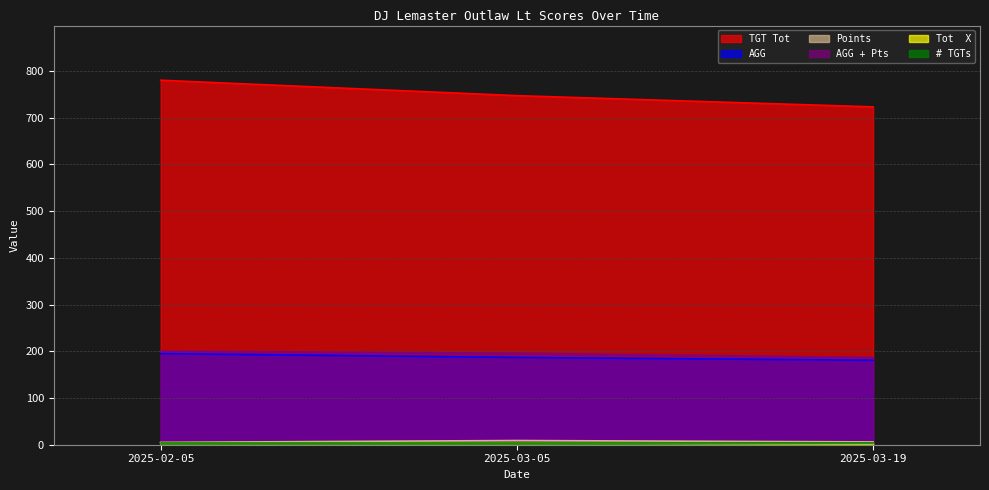

Which series changed the most between 2025-03-05 and 2025-03-19?

TGT Tot